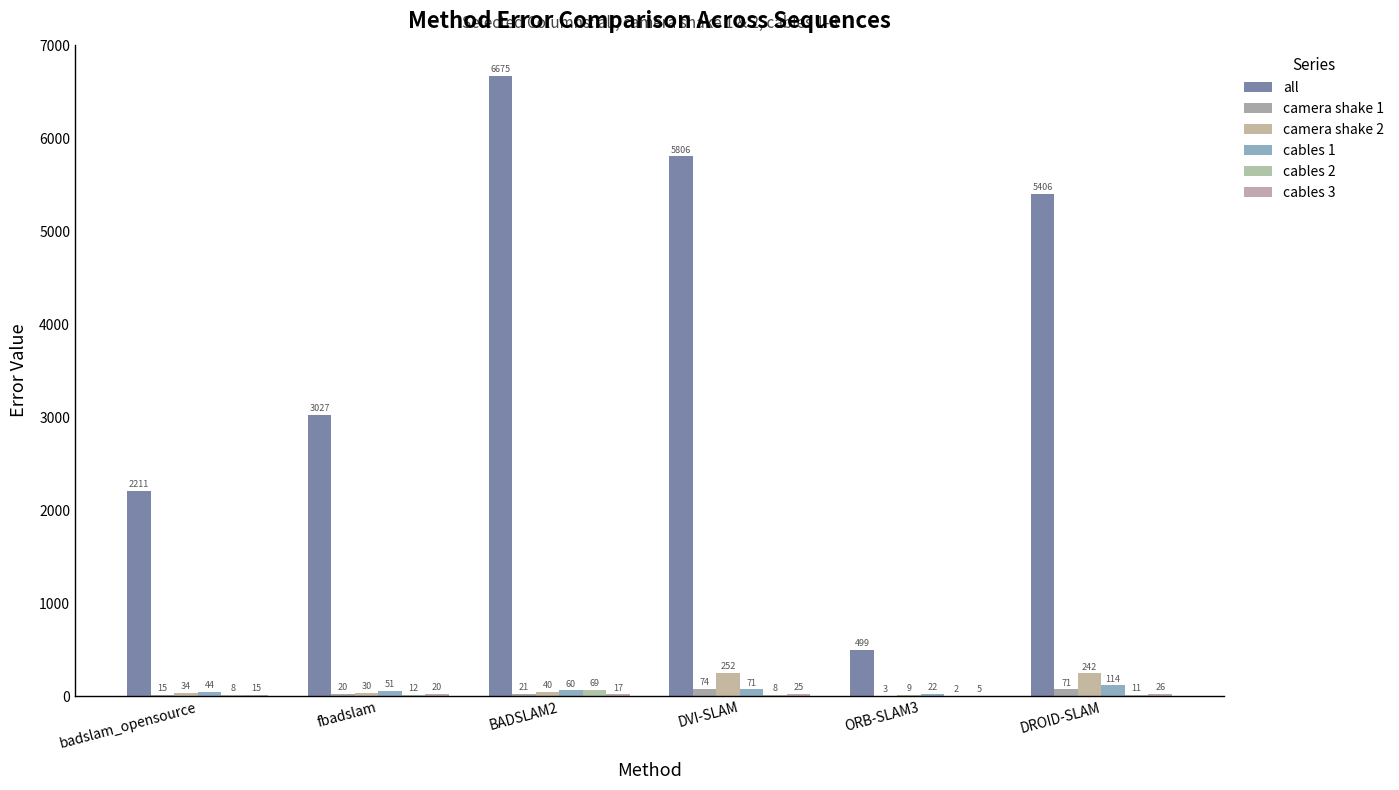

What is the label of the 6th bar from the left?

DROID-SLAM